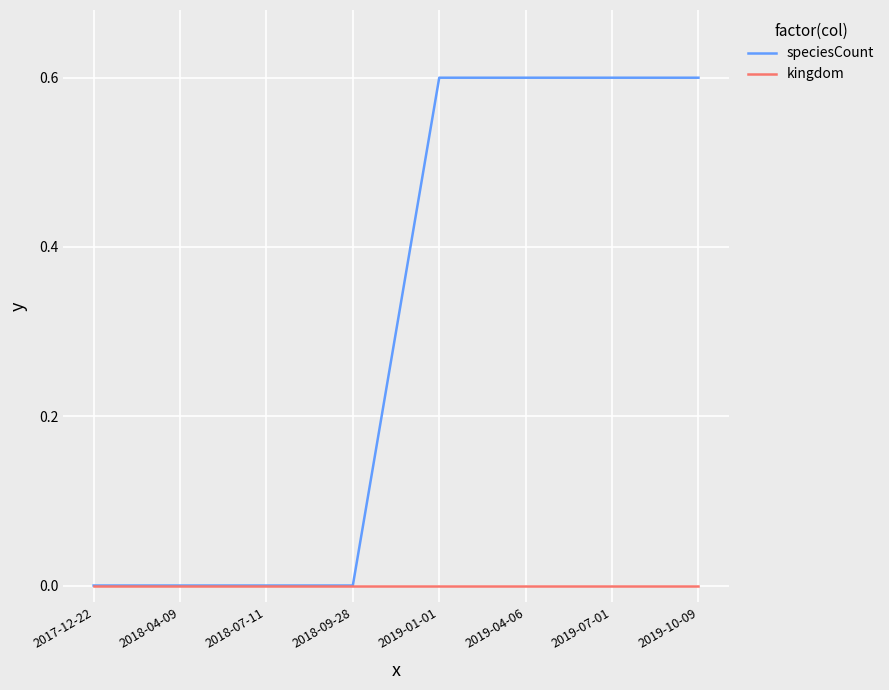

Which series has the largest total across all categories?

speciesCount